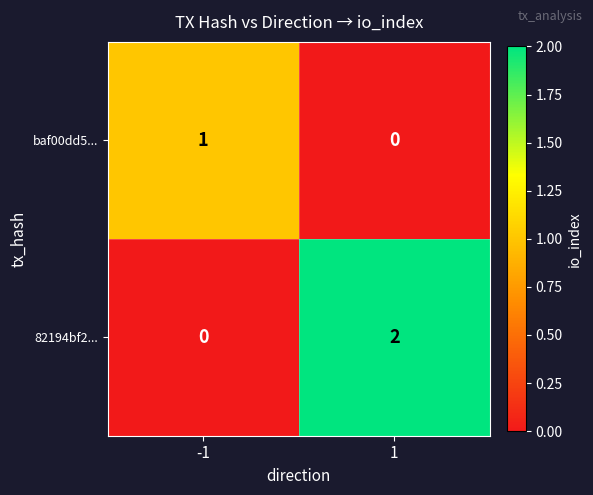

Is it true that 82194bf2... equals 0 at -1?

True